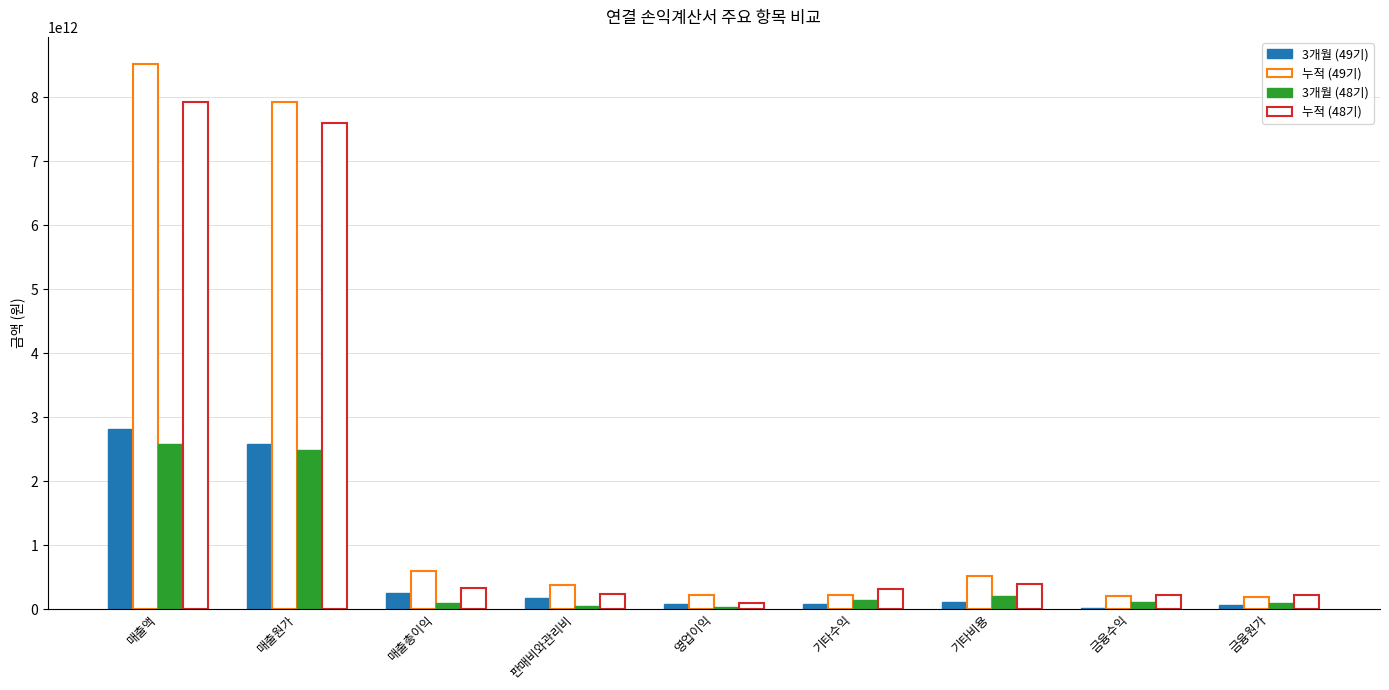

At how many categories does at least one series exceed 2038746009420?

2